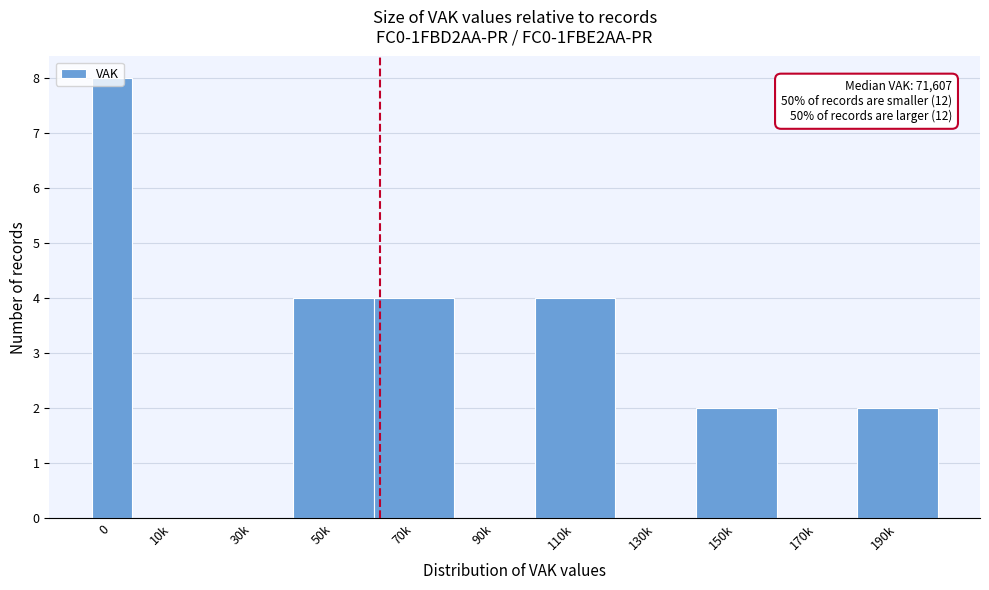

The chart shows a value of 5 at 170k. True or false?

False